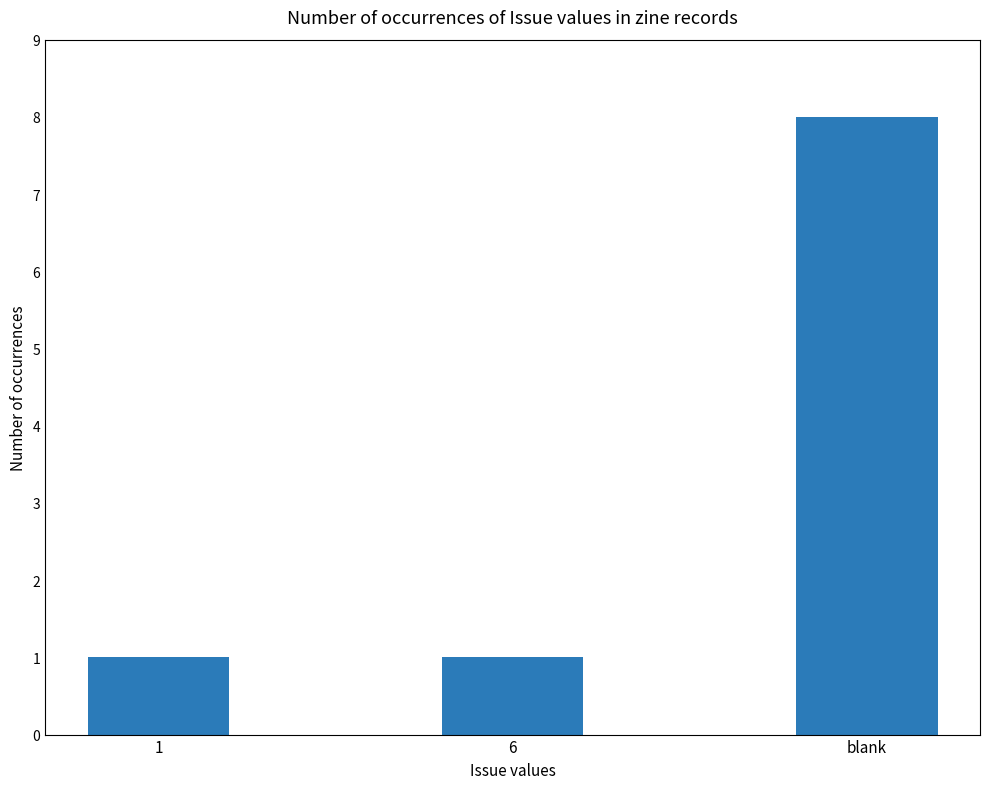

What is the difference between the maximum and minimum values?

7